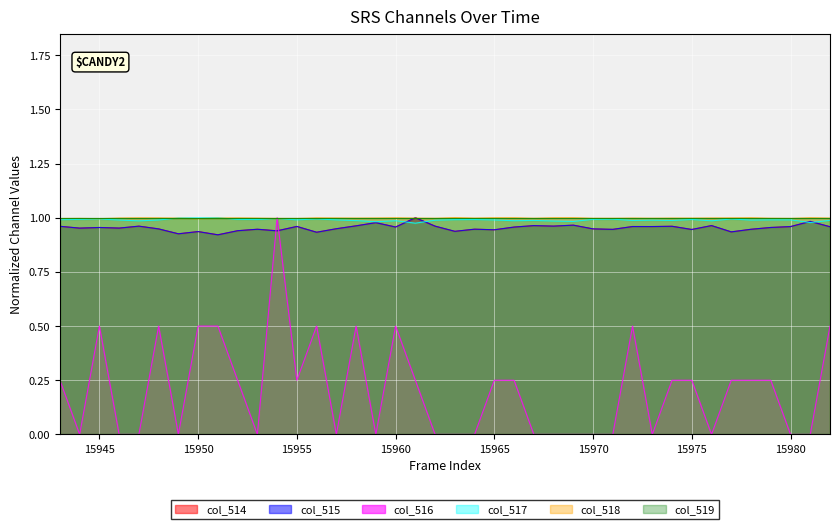

Is it true that col_516 equals 0.0 at 15949?

True